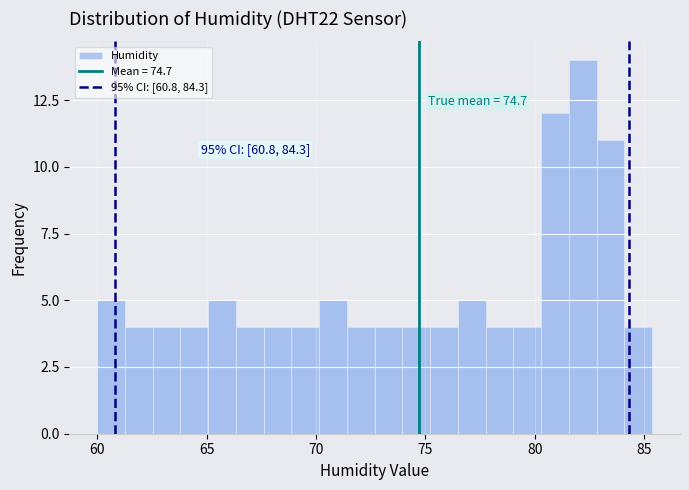

Read against the x-axis, roughly where is the centre of the tallest bar?

82.0